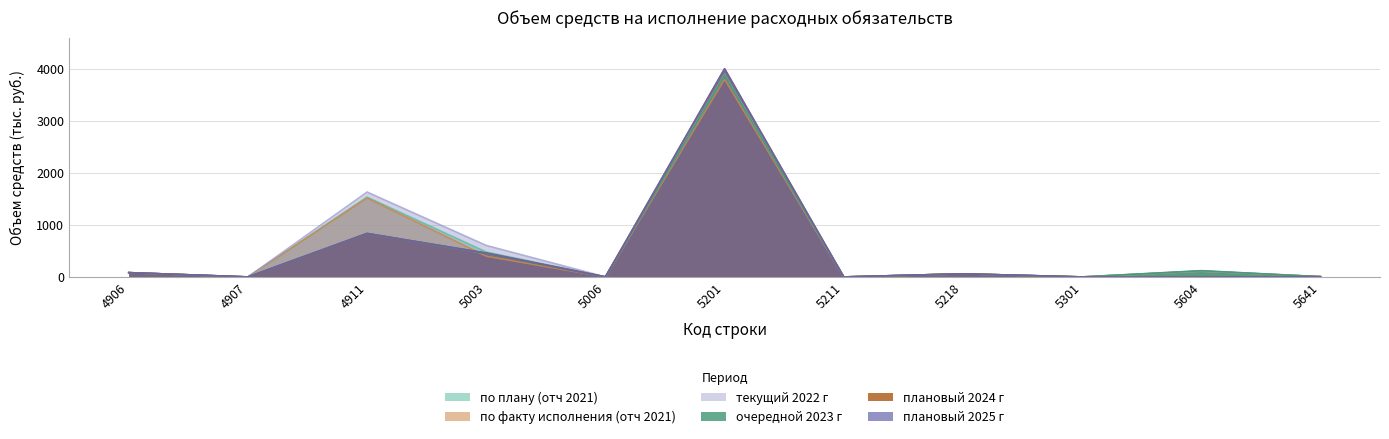

How many lines are shown in the chart?

6